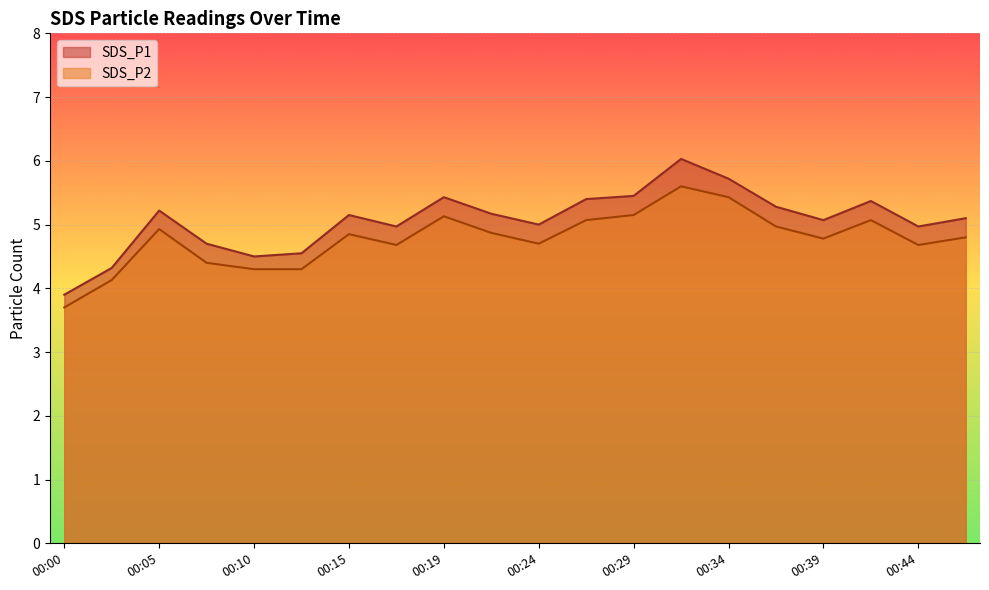

Which category has the highest value in the SDS_P1 series?

00:32